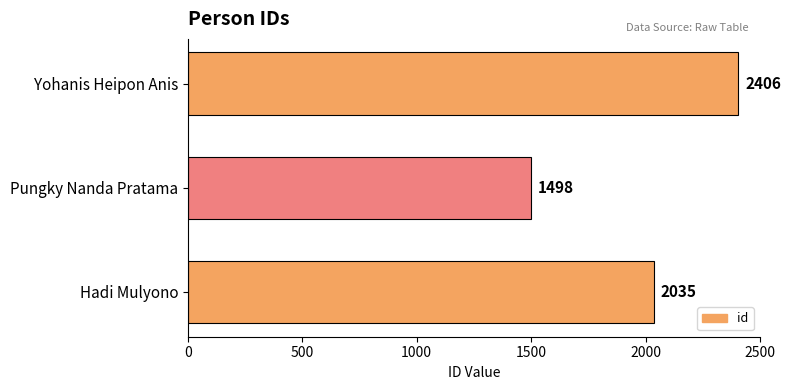

The value at Pungky Nanda Pratama is 2018. True or false?

False